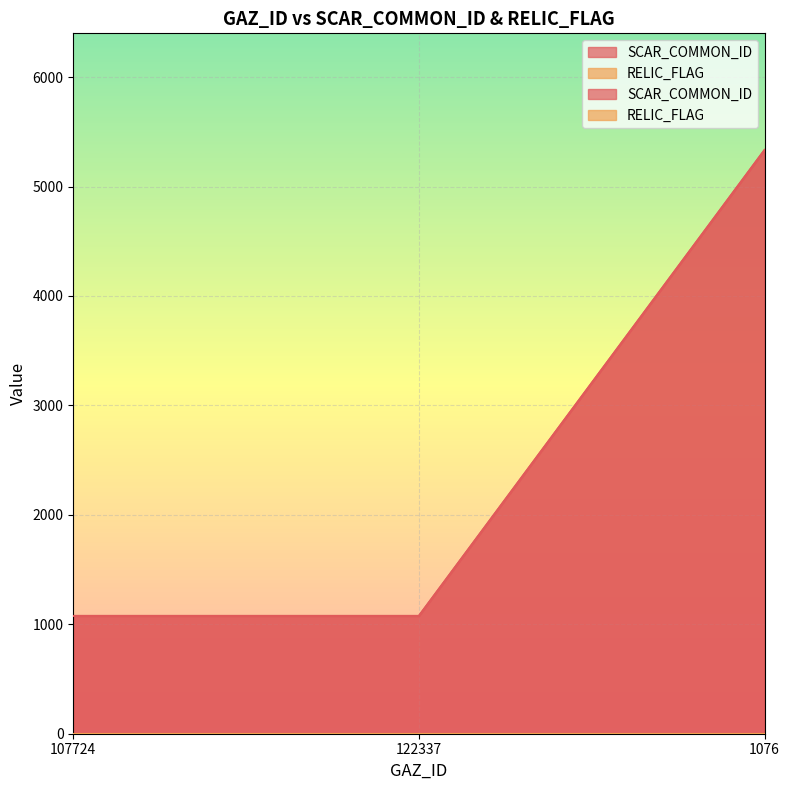

At which category does the chart reach its minimum across all series?

107724